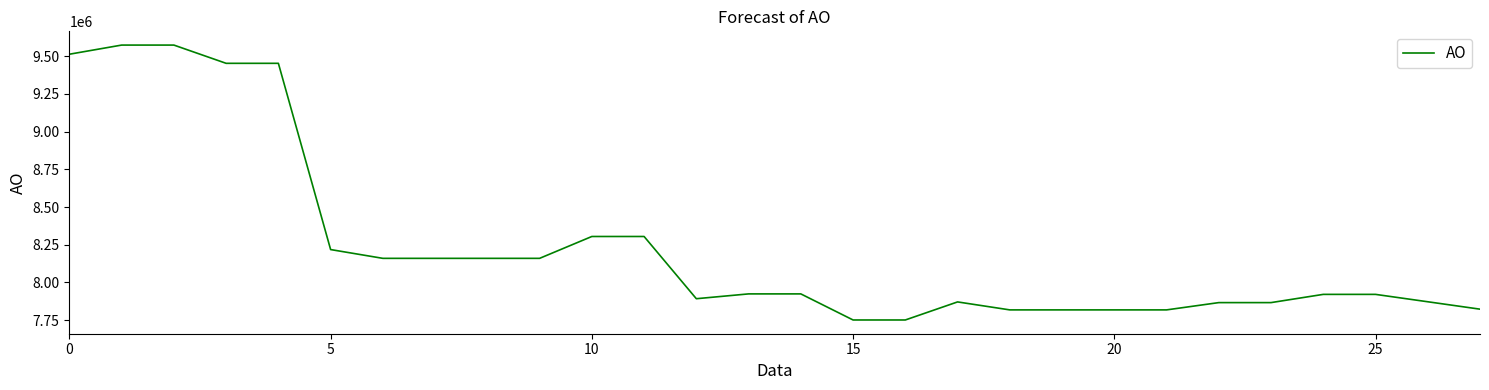

Does the chart have visible grid lines?

No